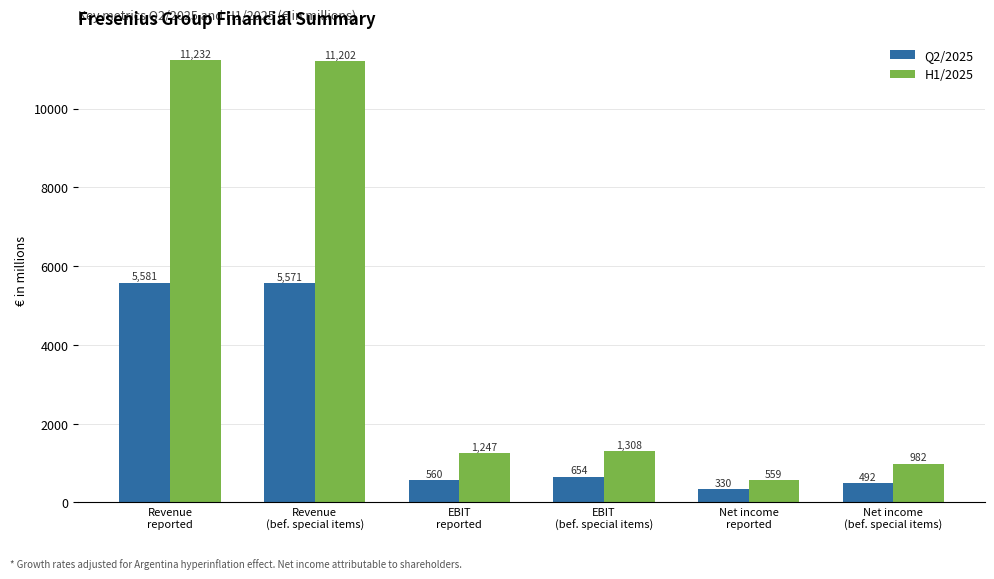

At Net income
(bef. special items), list the series in order from smallest to largest.

Q2/2025, H1/2025